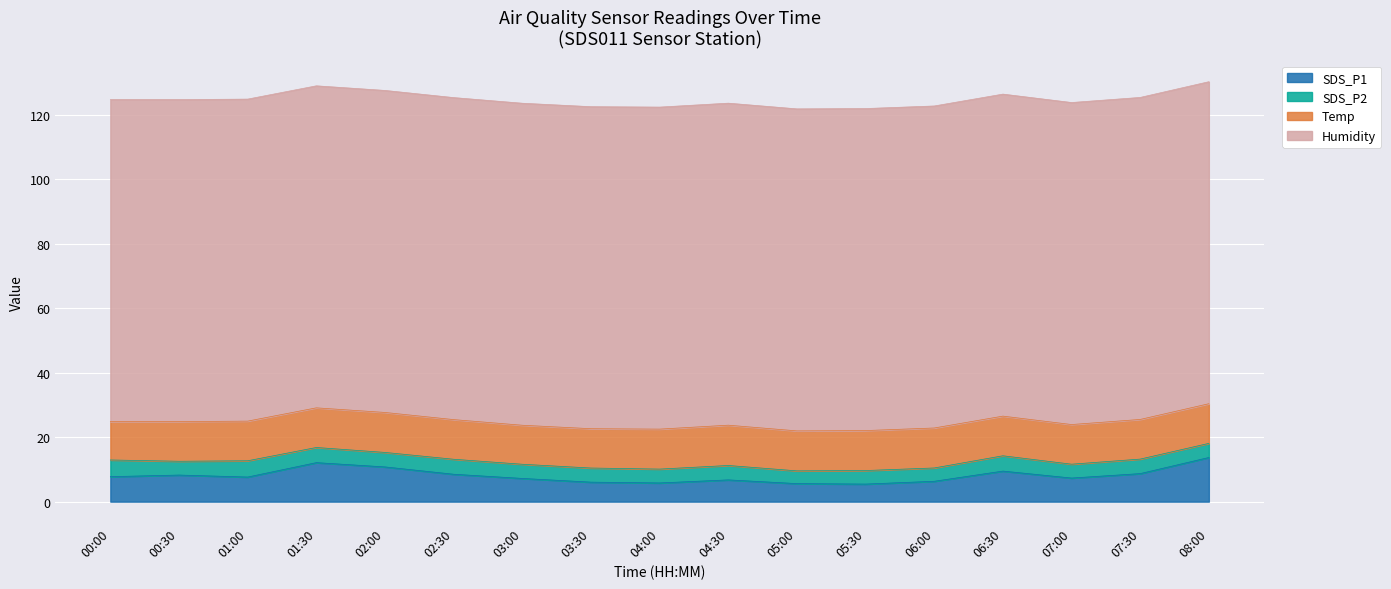

What is the label of the 17th point from the right?

00:00